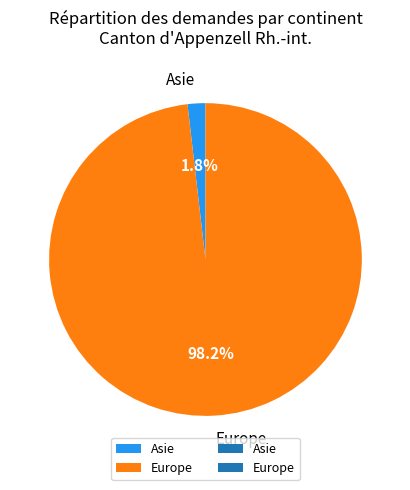

Which slice is the largest?

Europe